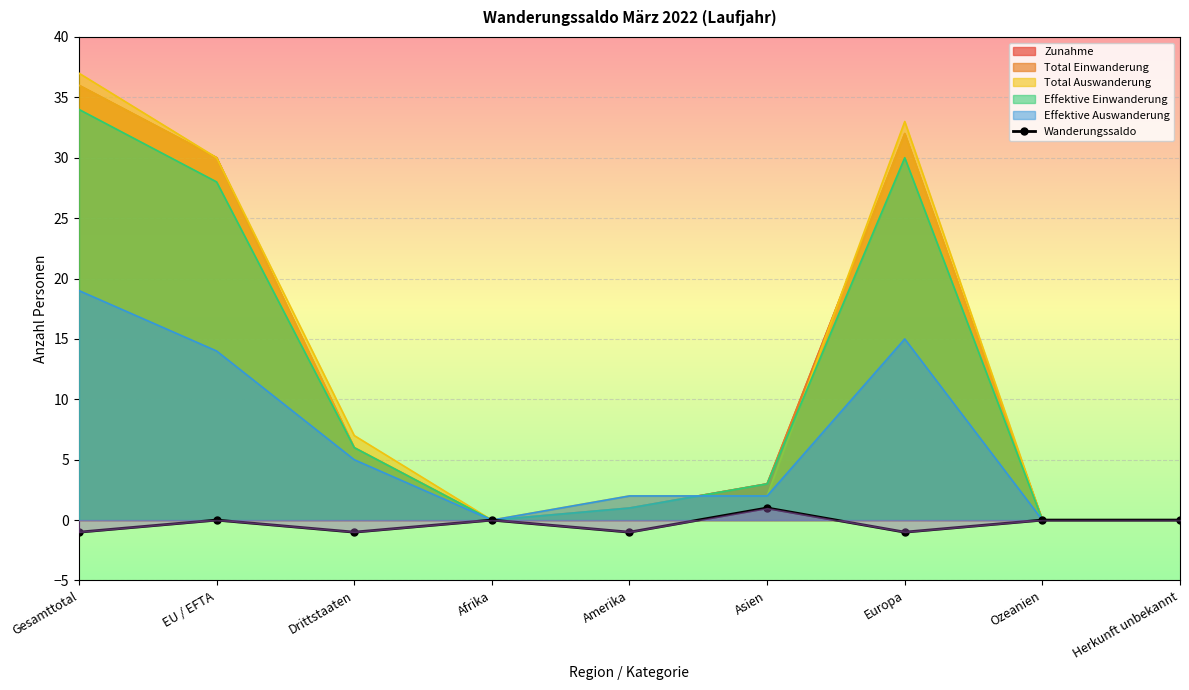

What is the label of the 6th point from the left?

Asien